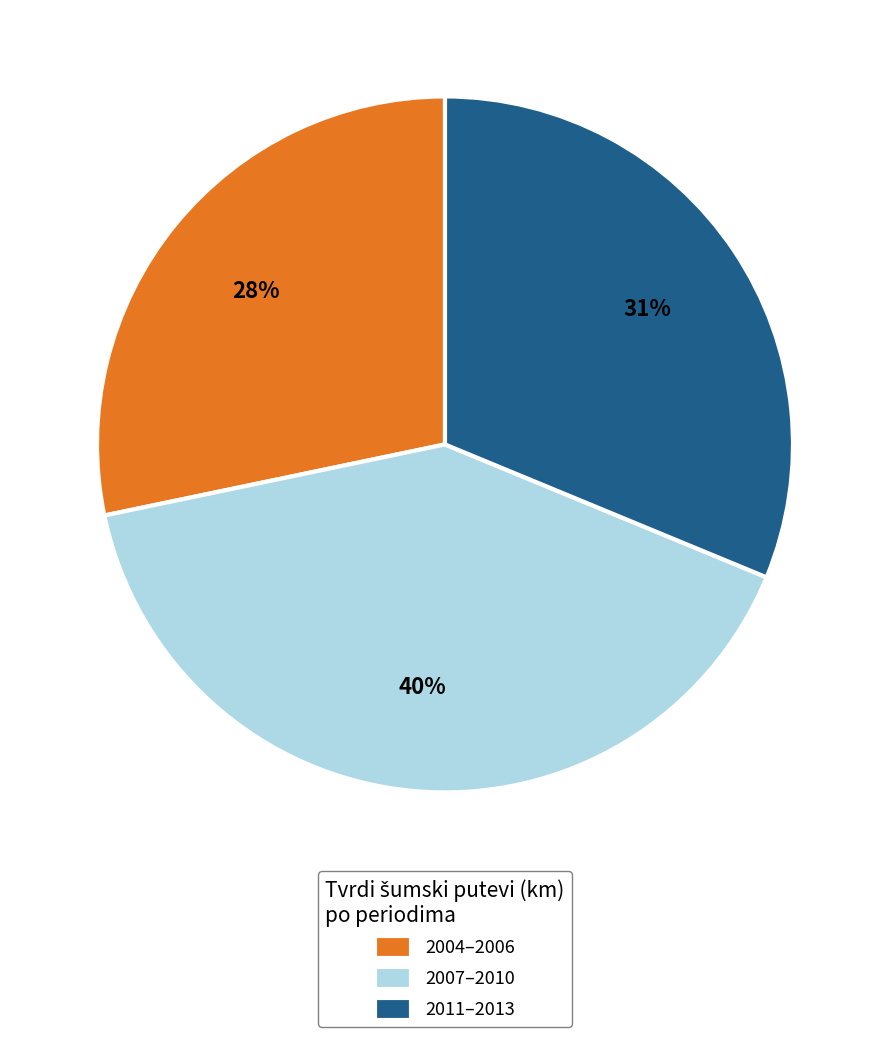

To the nearest percent, what percentage of the pie is 2004–2006?

28%